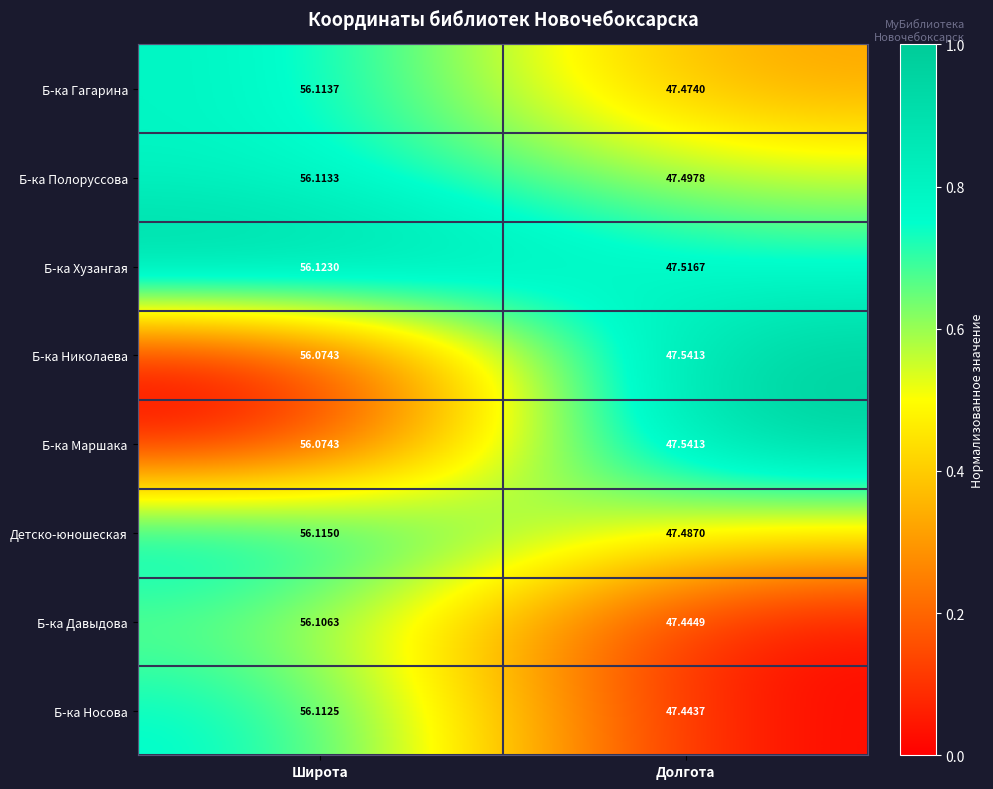

Between Широта and Долгота, which series saw the biggest shift?

Б-ка Носова